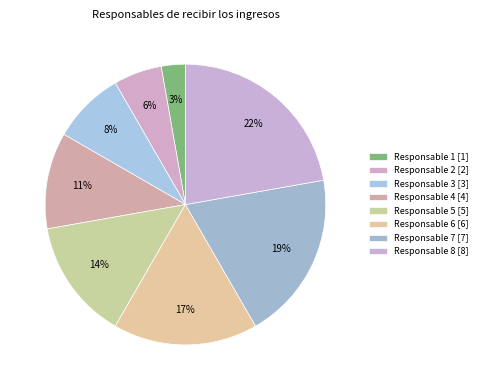

What is the ratio of the value at Responsable 7 to the value at Responsable 8?

0.9